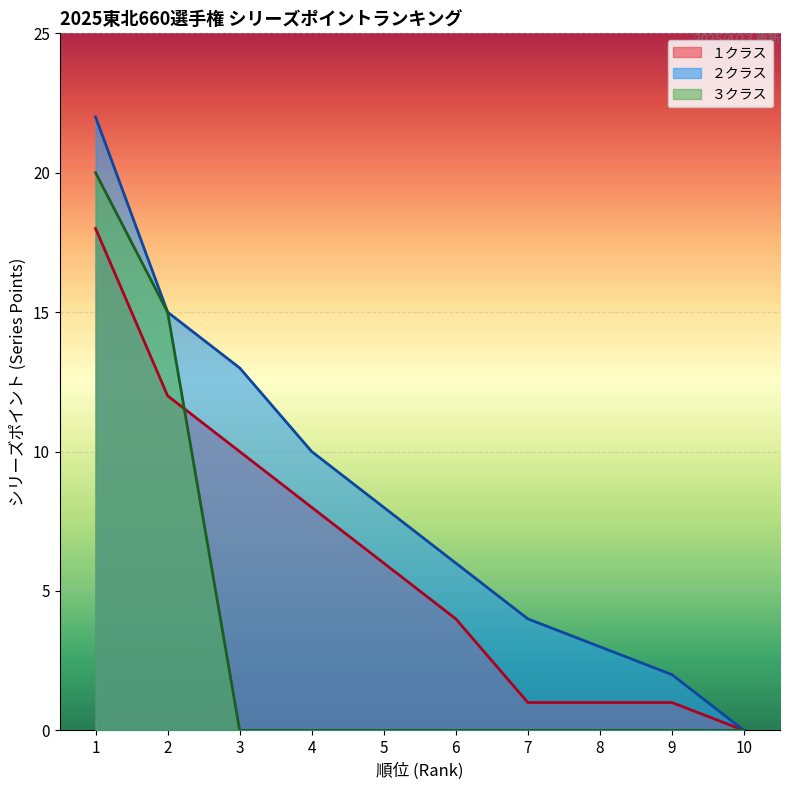

How many data points in ３クラス are above 0?

2